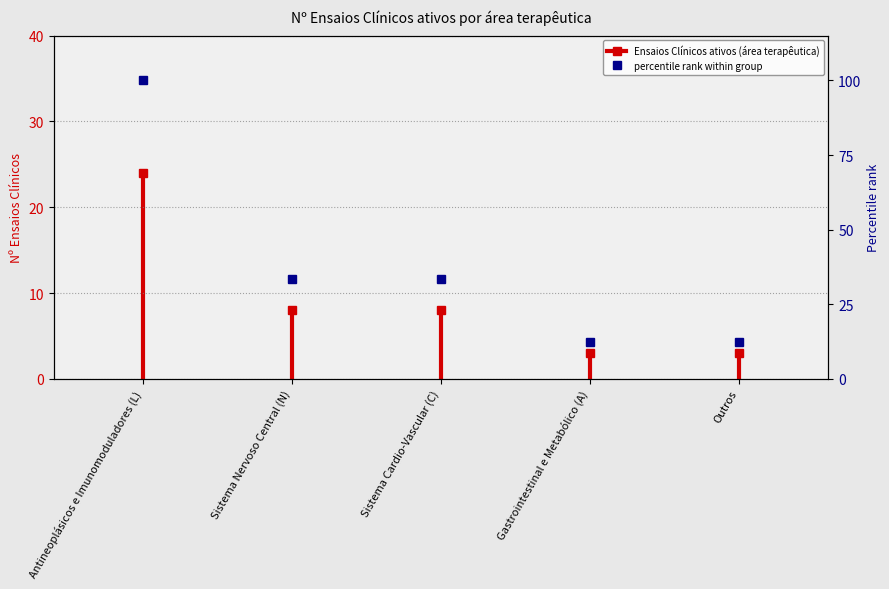

Rank the categories by value from lowest to highest.

Gastrointestinal e Metabólico (A), Outros, Sistema Nervoso Central (N), Sistema Cardio-Vascular (C), Antineoplásicos e Imunomoduladores (L)